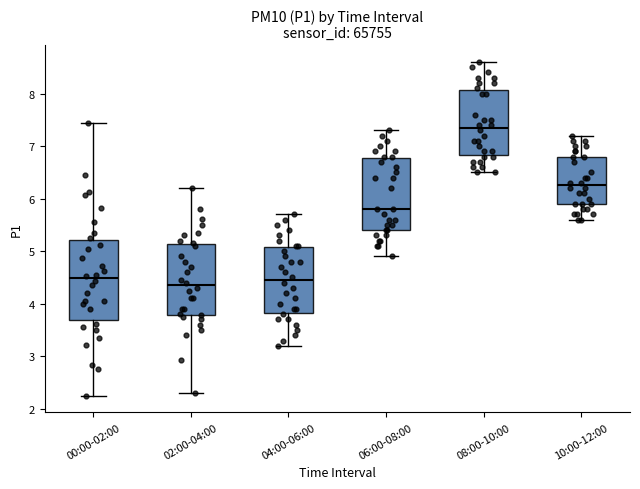

Where does the lower whisker of the box for 08:00-10:00 end on the y-axis? The values are not printed on the chart, so give them approximately, as read against the axis.

6.5